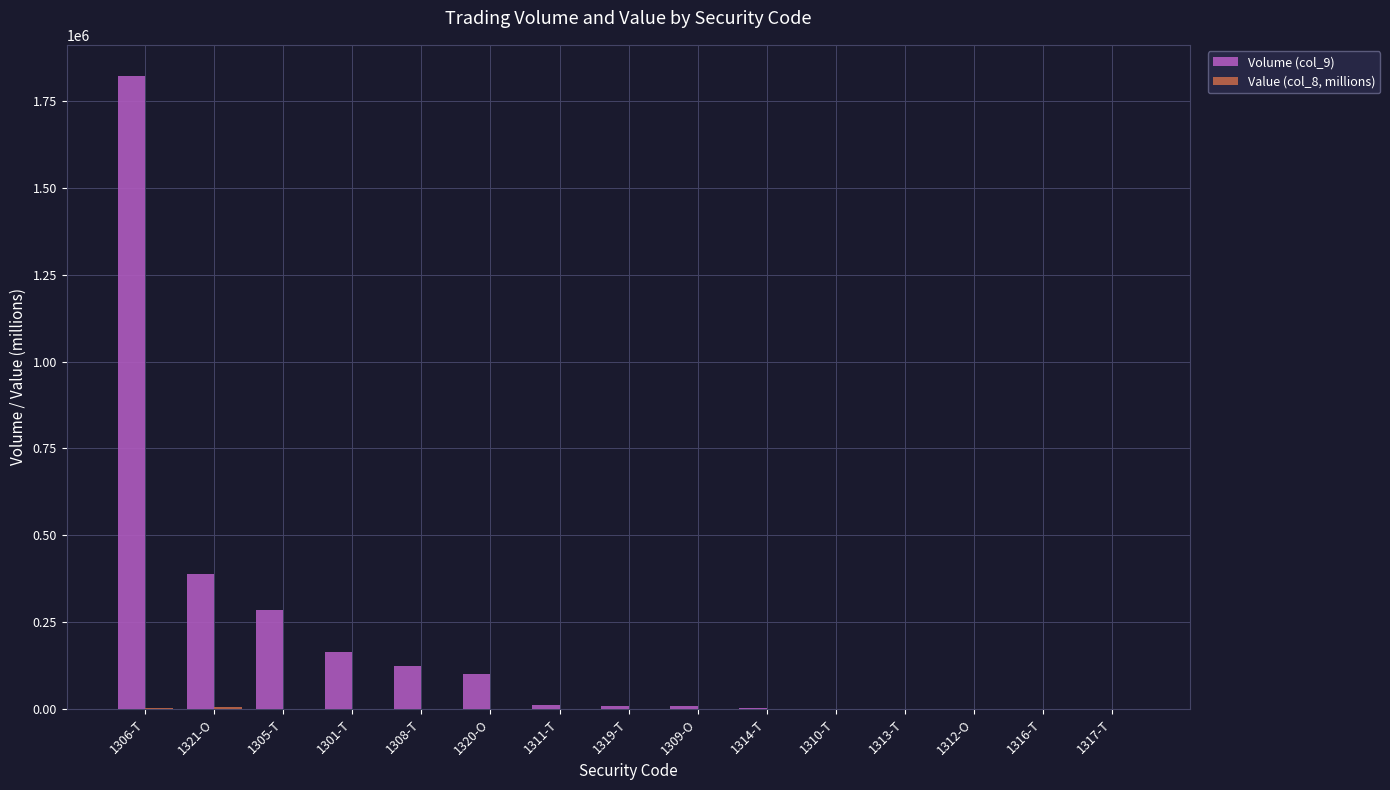

How many categories are shown in the chart?

15